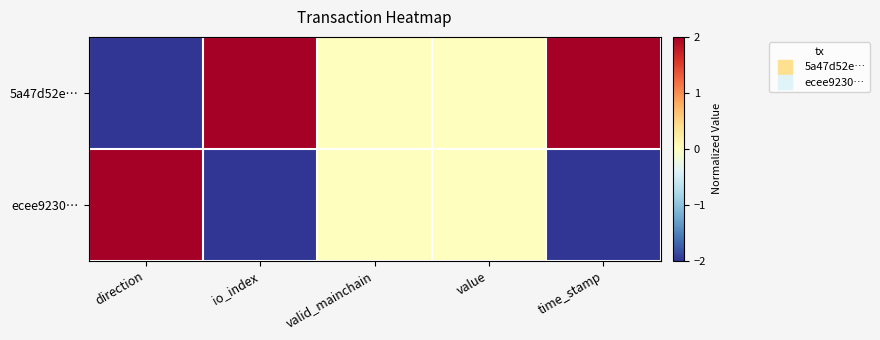

Rank the series by their average value, from lowest to highest.

ecee9230…, 5a47d52e…